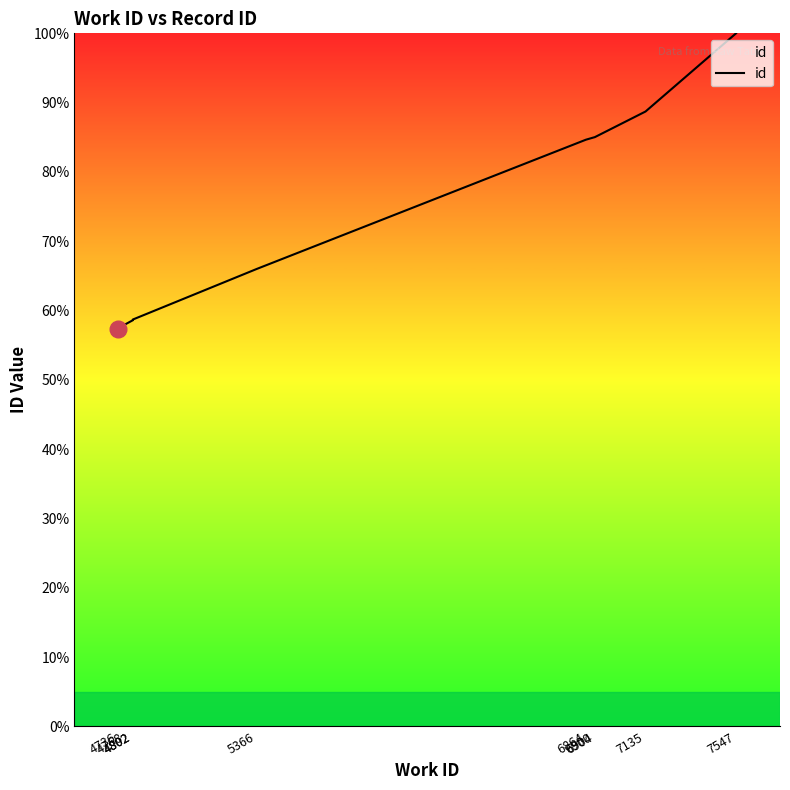

Between 4768 and 7547, which is larger?

7547